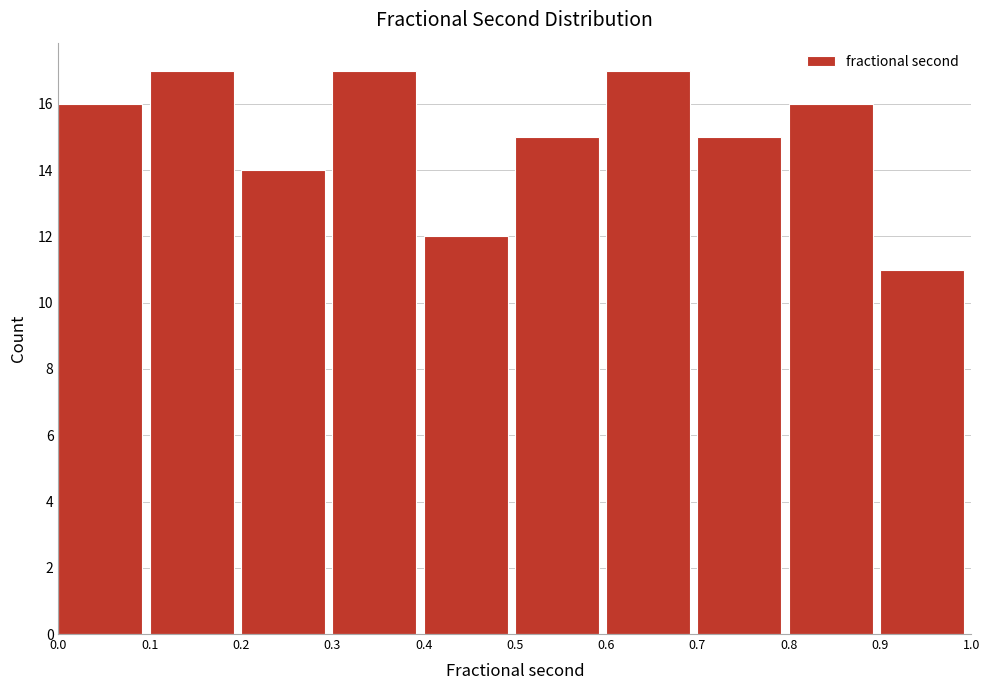

How tall is the bar that spans 0.7 to 0.8 on the x-axis? The values are not printed on the chart, so give them approximately, as read against the axis.

15